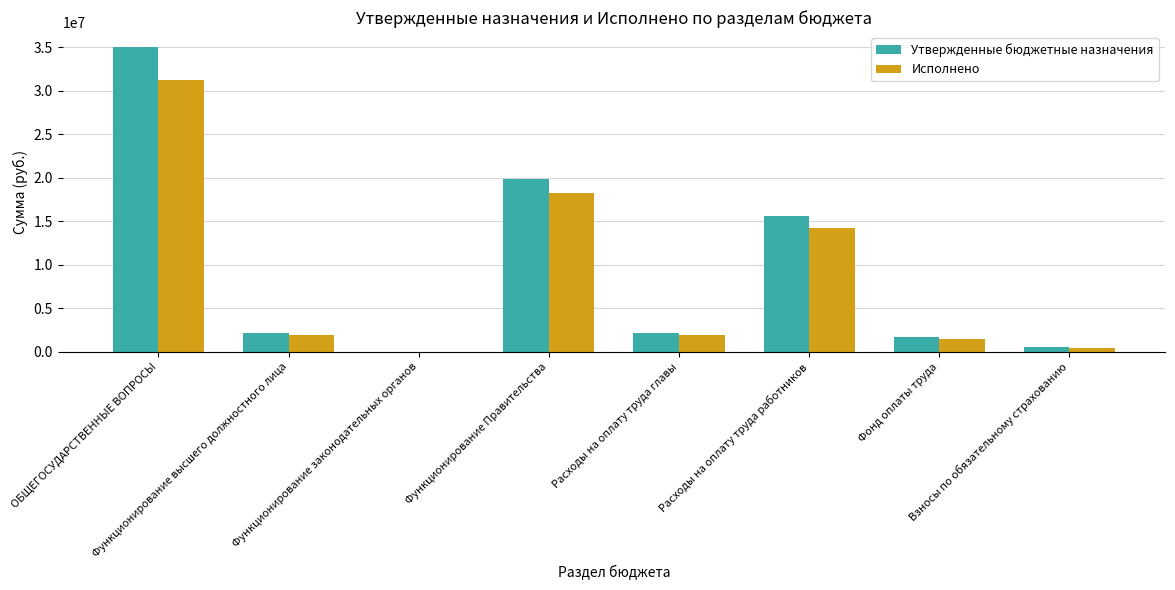

Which series has the widest spread of values?

Утвержденные бюджетные назначения